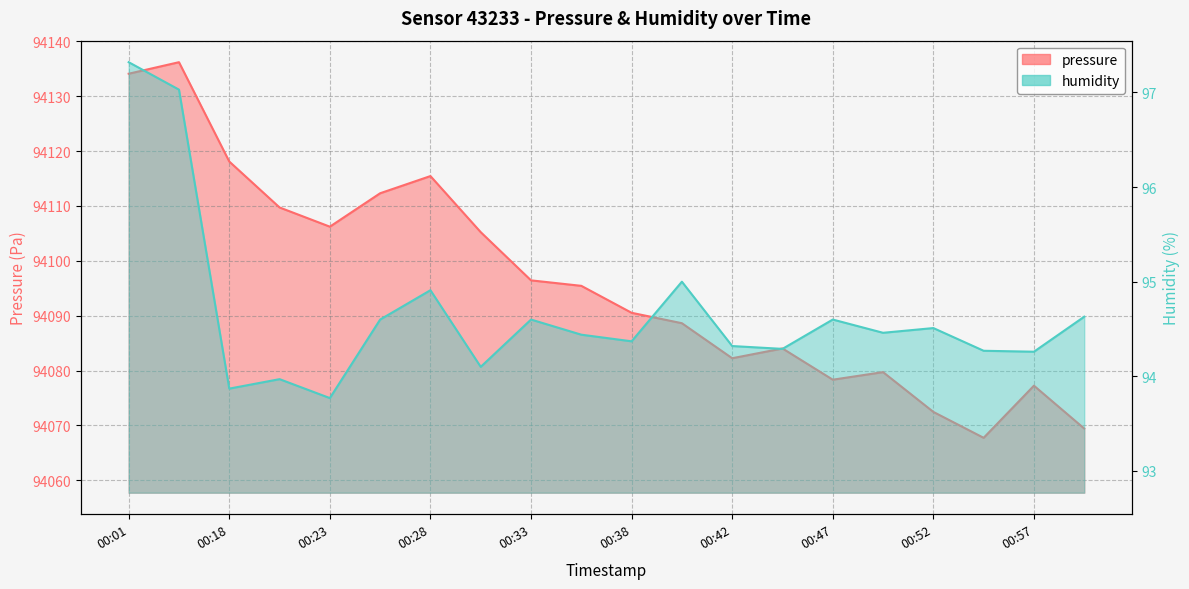

How many interior local peaks does the pressure series have?

5